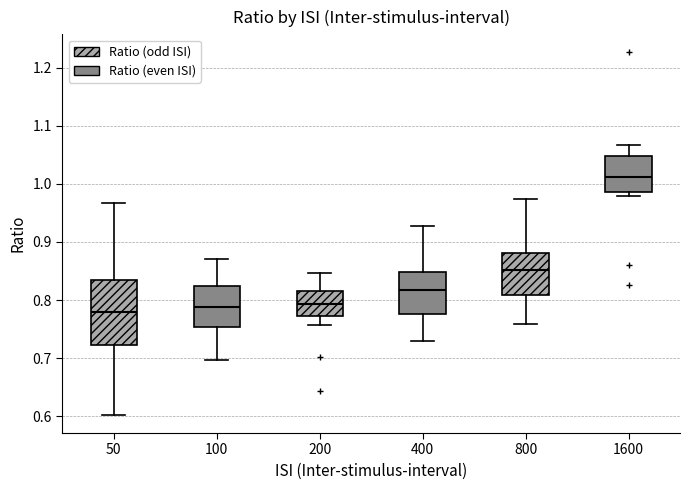

Where does the upper whisker of the box at x = 50 end on the y-axis? The values are not printed on the chart, so give them approximately, as read against the axis.

0.97